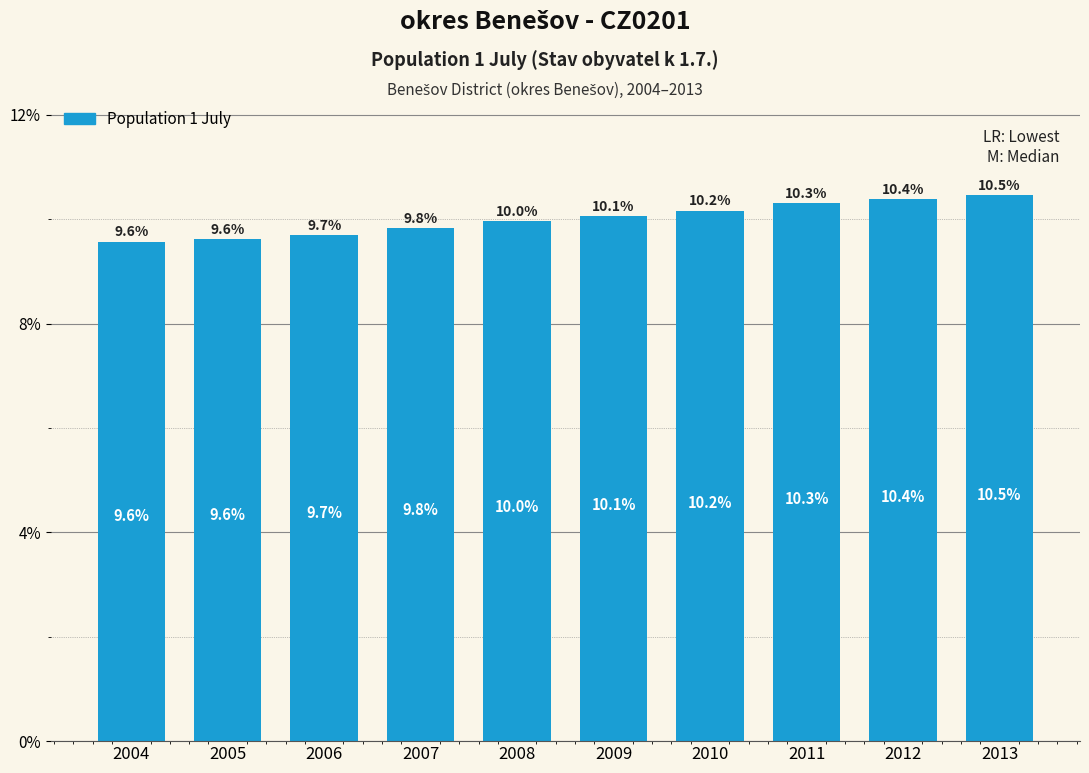

Reading left to right, what are all the values shown in this chart?

9.6	9.6	9.7	9.8	10.0	10.1	10.2	10.3	10.4	10.5